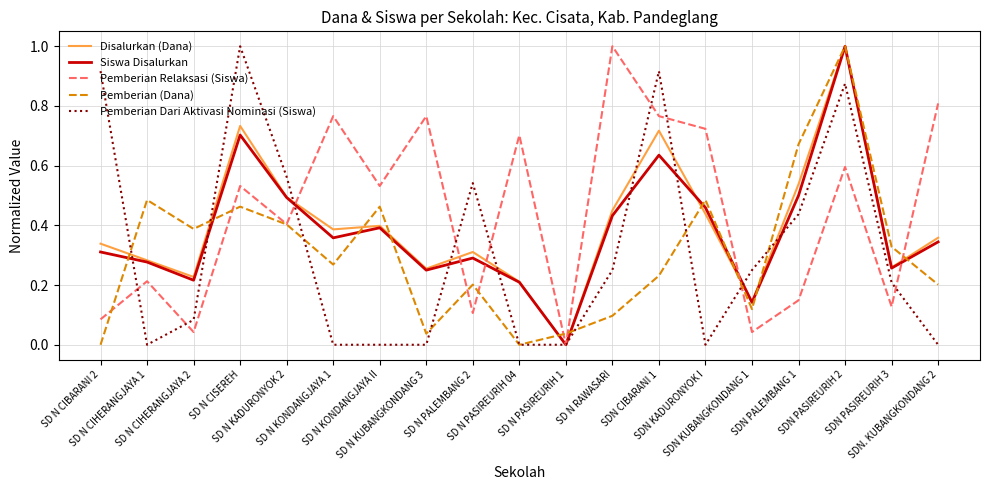

Is this an area chart (filled region under the line)?

No